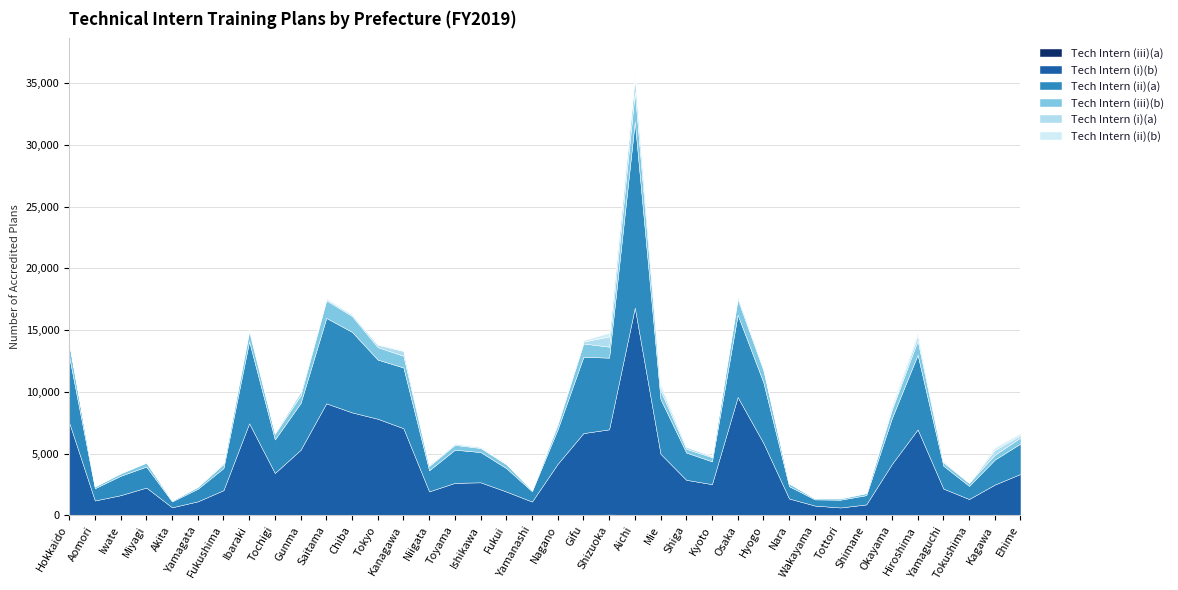

What is the average value of the Tech Intern (iii)(b) series?

590